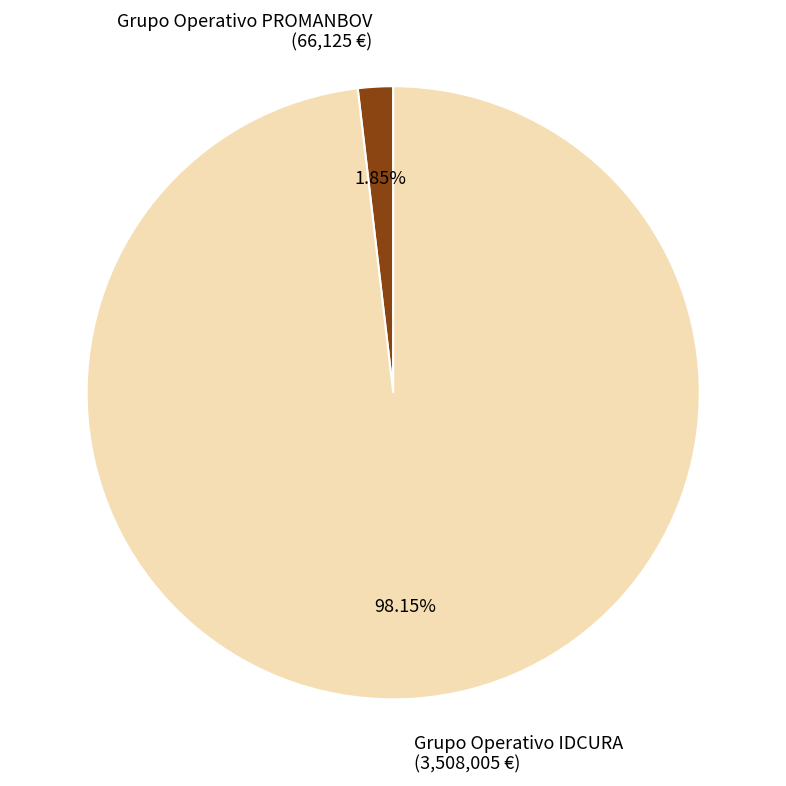

To the nearest percent, what is the combined percentage of Grupo Operativo IDCURA and Grupo Operativo PROMANBOV?

100%